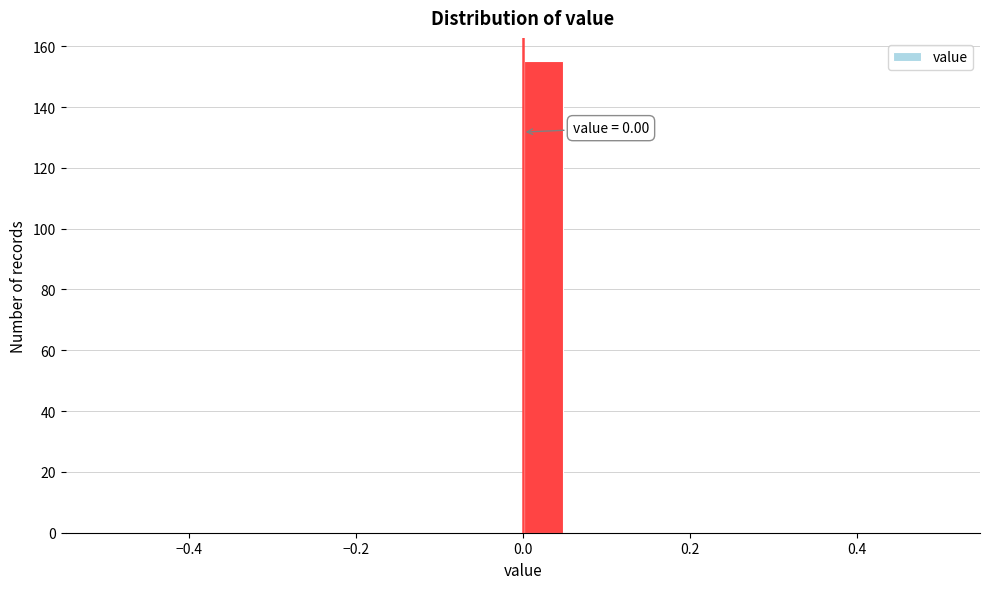

Around what value on the x-axis is the tallest bar? Give the approximate position of its centre, as read against the axis.

0.02